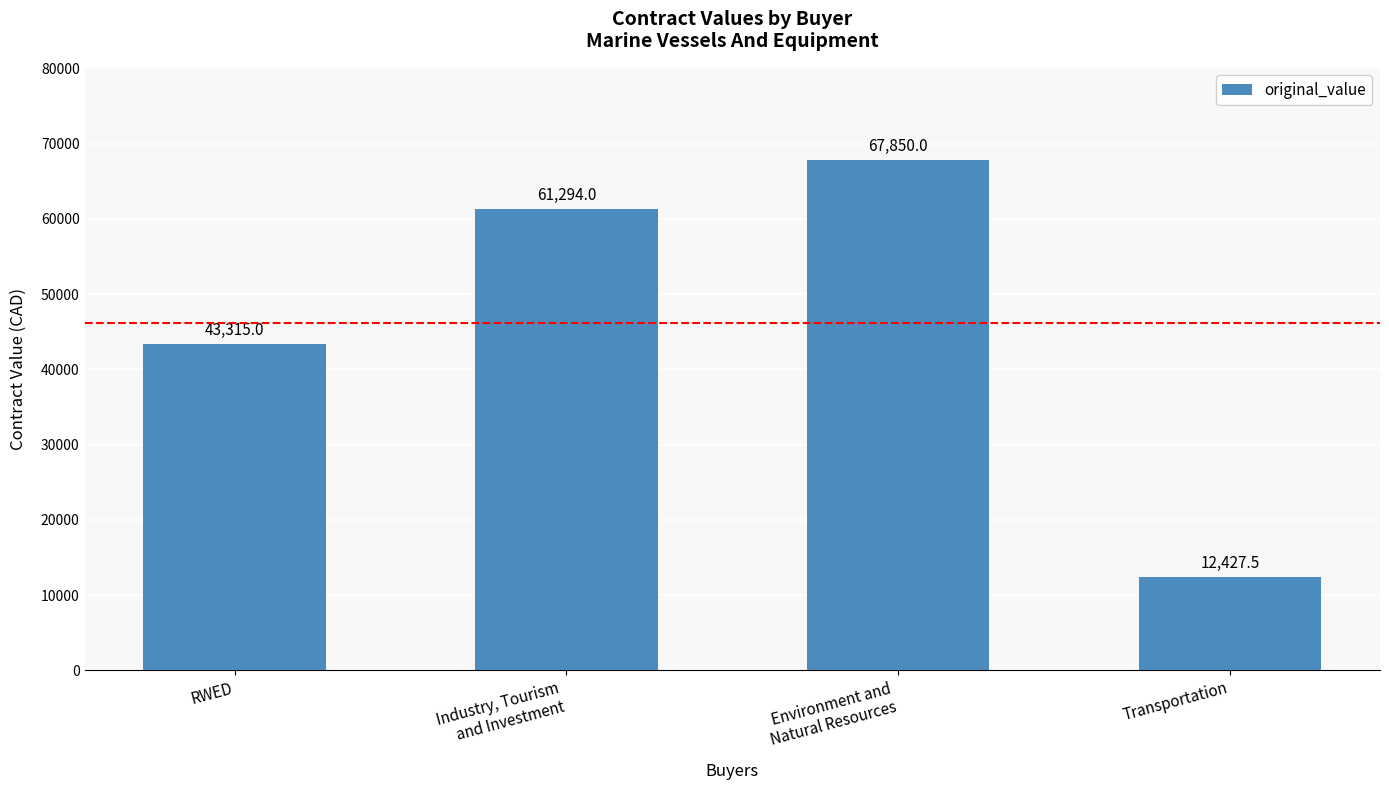

What is the difference between the maximum and second lowest values?

24535.0